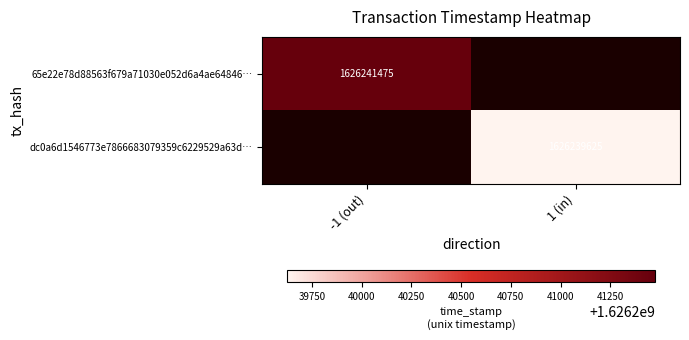

True or false: dc0a6d1546773e7866683079359c6229529a63d… has a value of 573601343 at 1 (in).

False